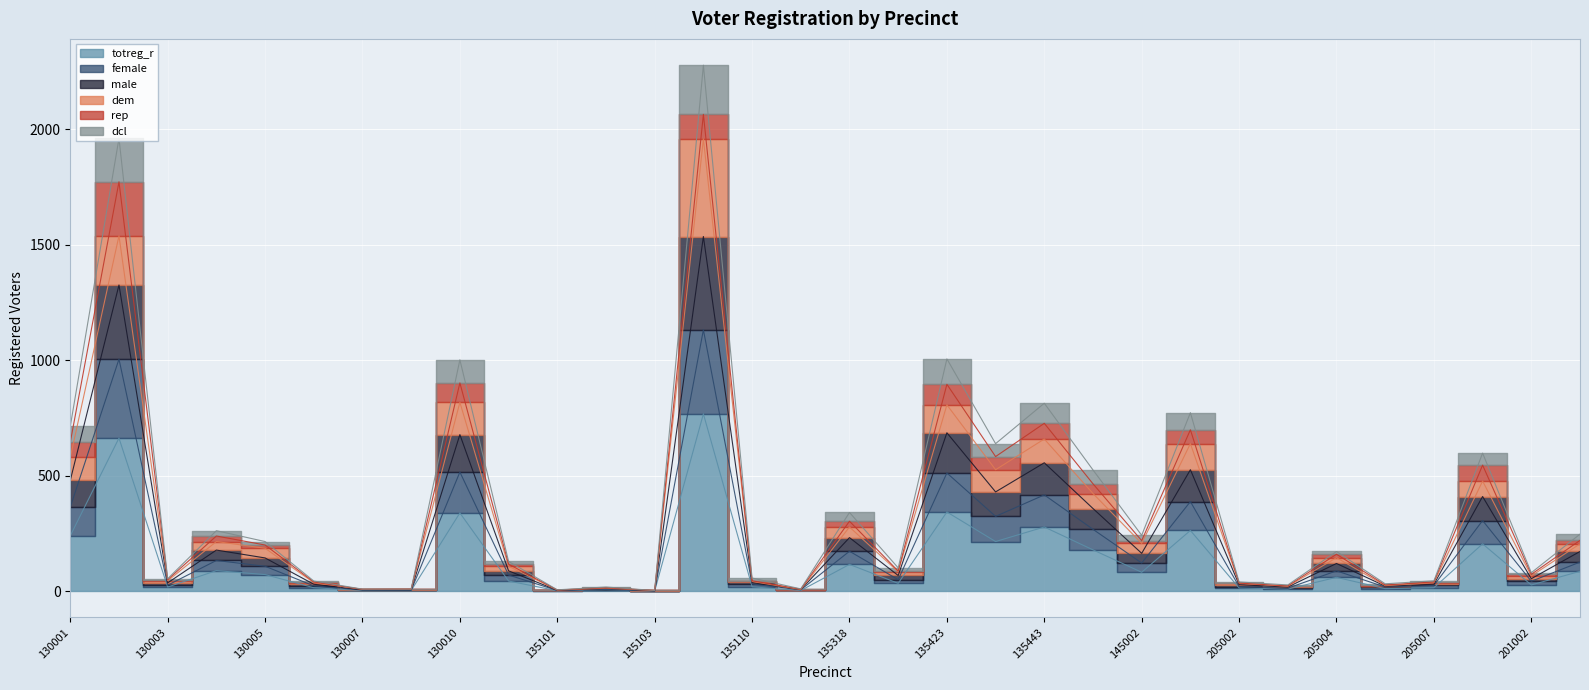

At which category does dcl reach its first local peak?

130002